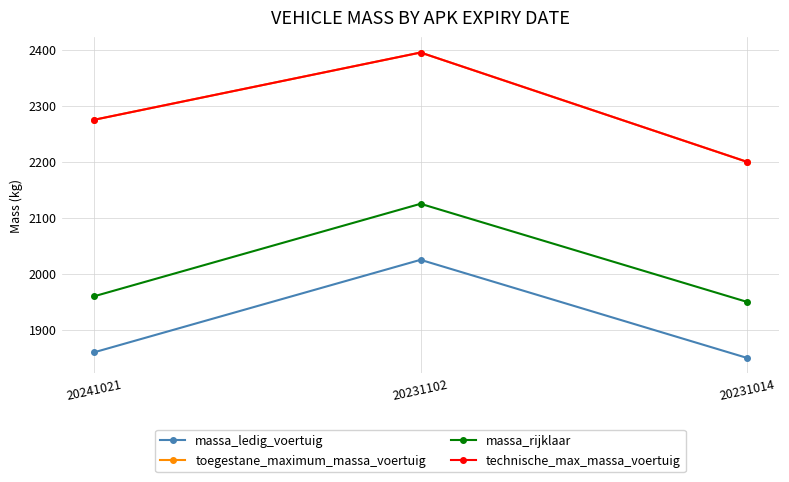

Reading left to right, extract all data points from this chart.

massa_ledig_voertuig: 1860	2025	1850
toegestane_maximum_massa_voertuig: 2275	2395	2200
massa_rijklaar: 1960	2125	1950
technische_max_massa_voertuig: 2275	2395	2200